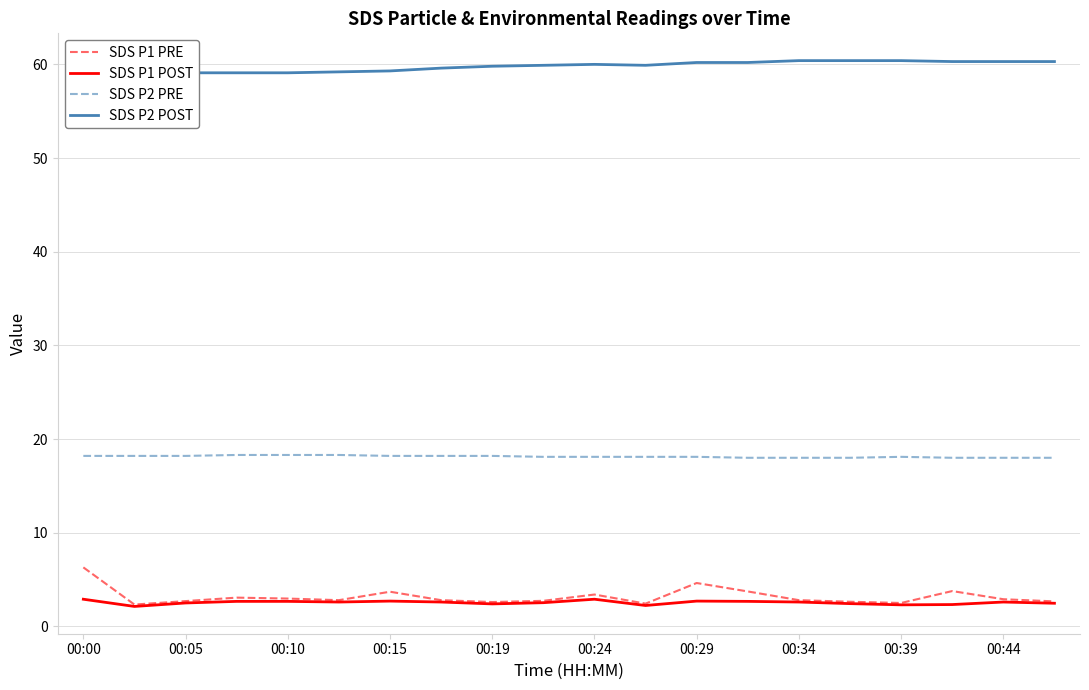

What is the sum of all SDS P2 POST values?

1195.4